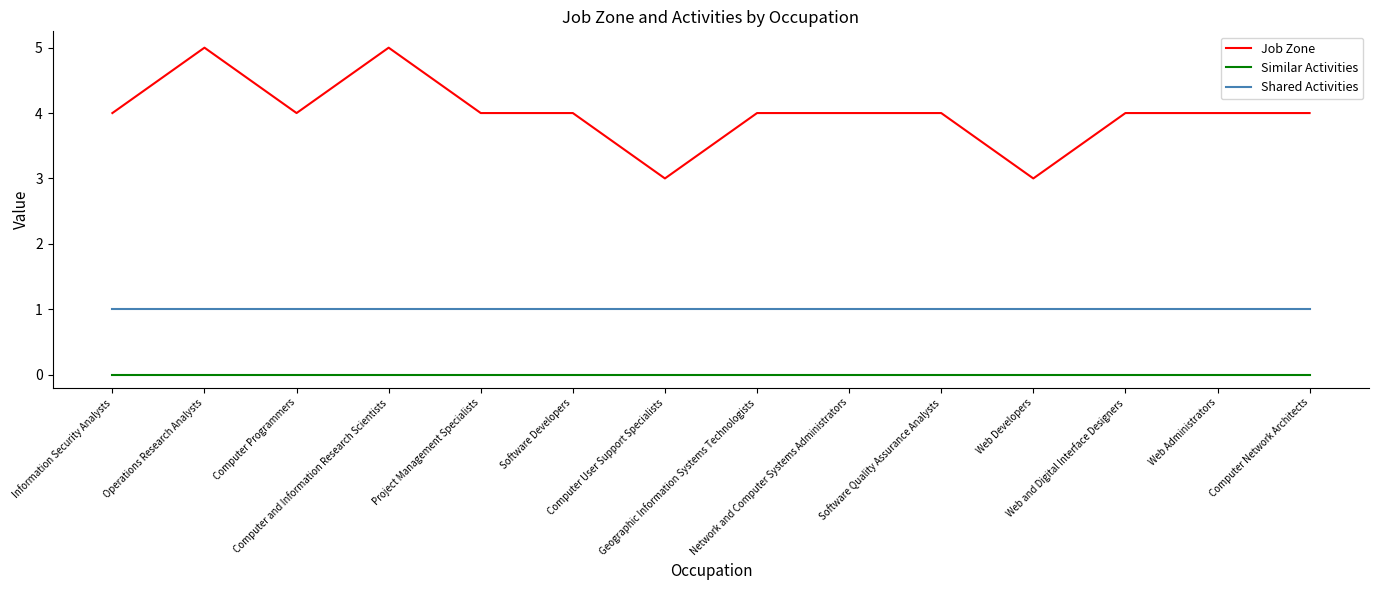

Rank the series by their maximum value, from lowest to highest.

Similar Activities, Shared Activities, Job Zone